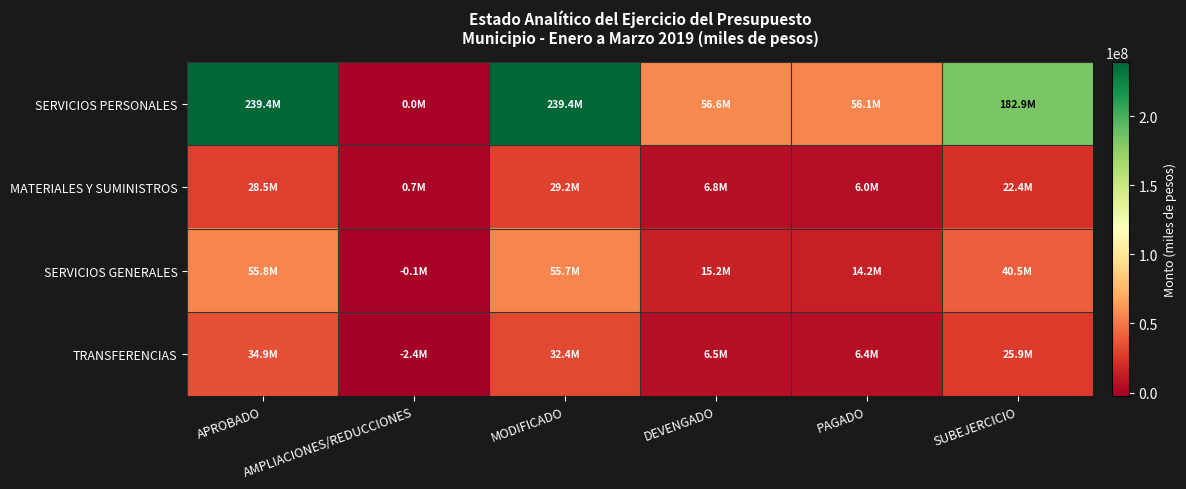

What is the total value across all series at SUBEJERCICIO?

271739865